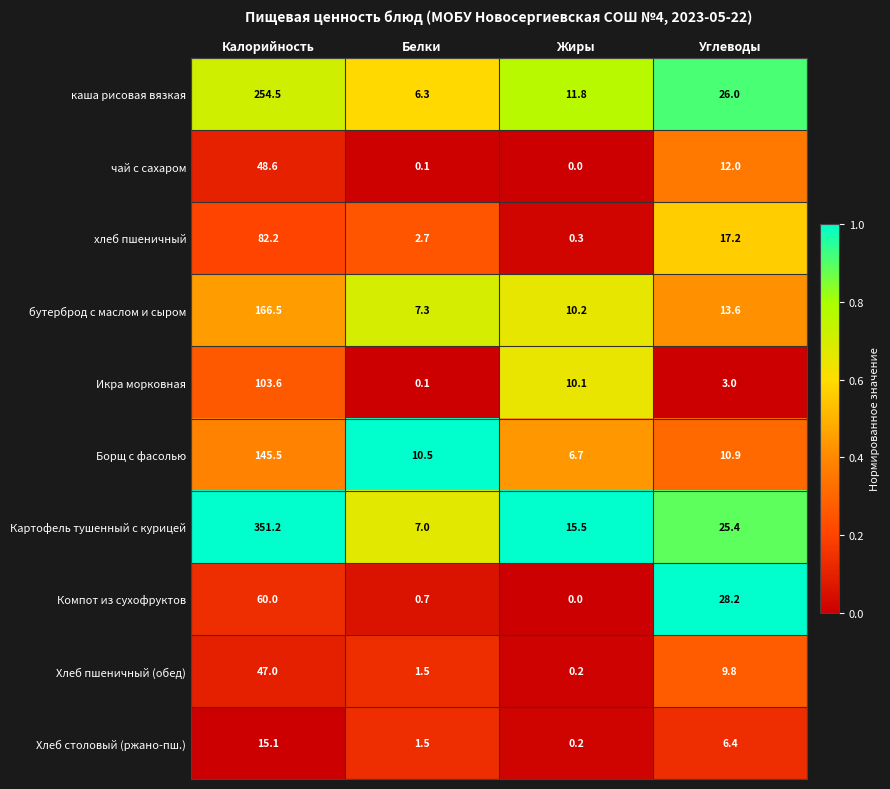

Which series changed the most between Калорийность and Жиры?

Картофель тушенный с курицей